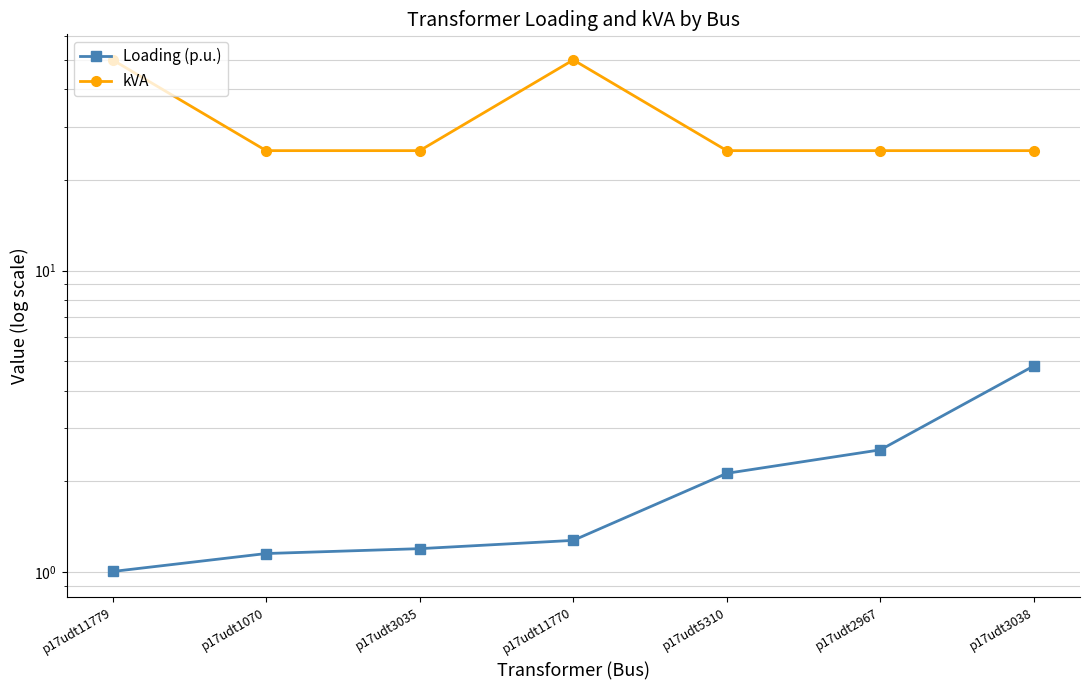

Is the value of Loading (p.u.) at p17udt2967 greater than the value of kVA at p17udt3035?

No